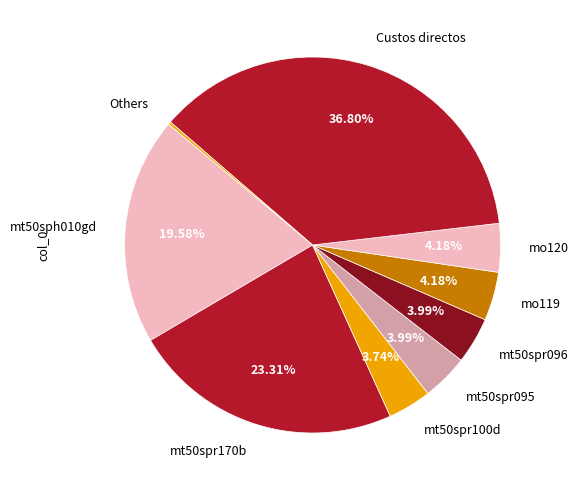

To the nearest percent, what portion does mt50spr100d represent?

4%